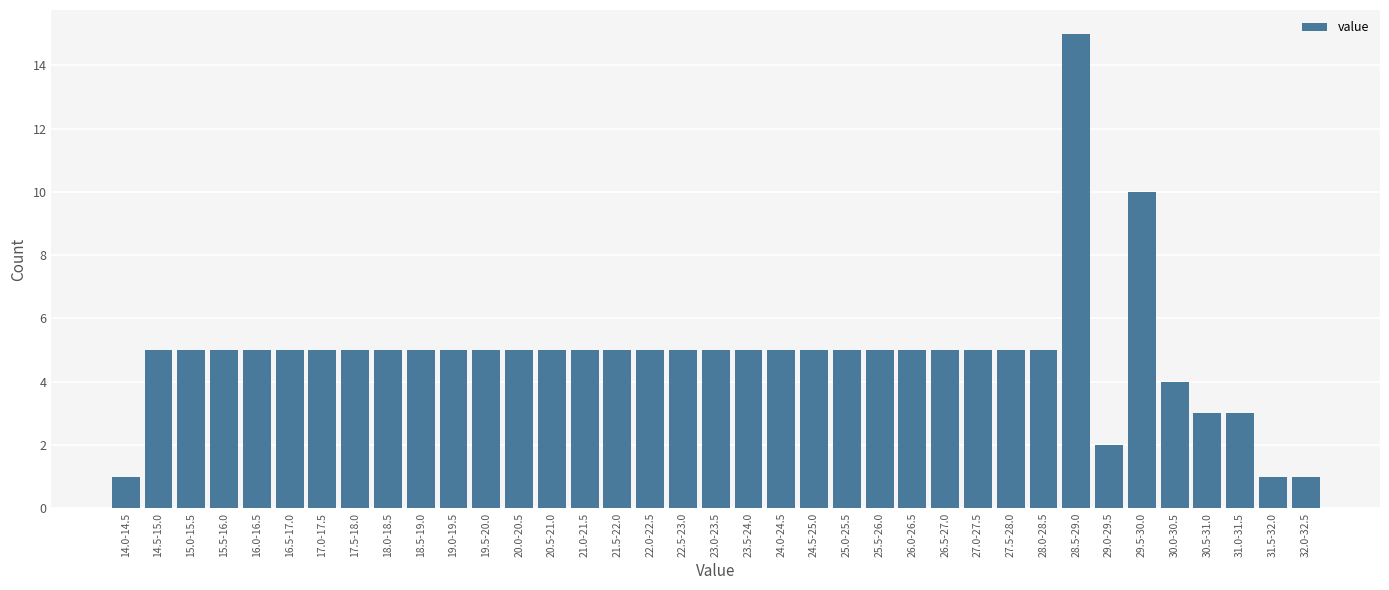

At which category does the chart reach its peak across all series?

28.5-29.0